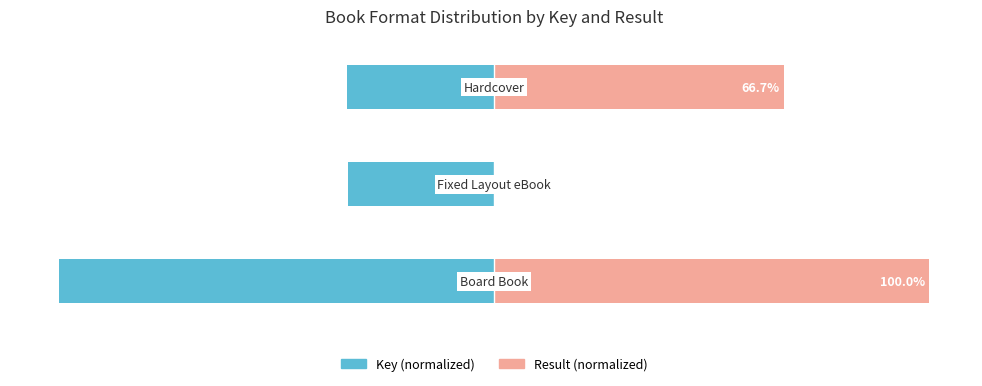

Is the value of Result (scaled) at 1 greater than the value of Key (scaled) at 1?

Yes